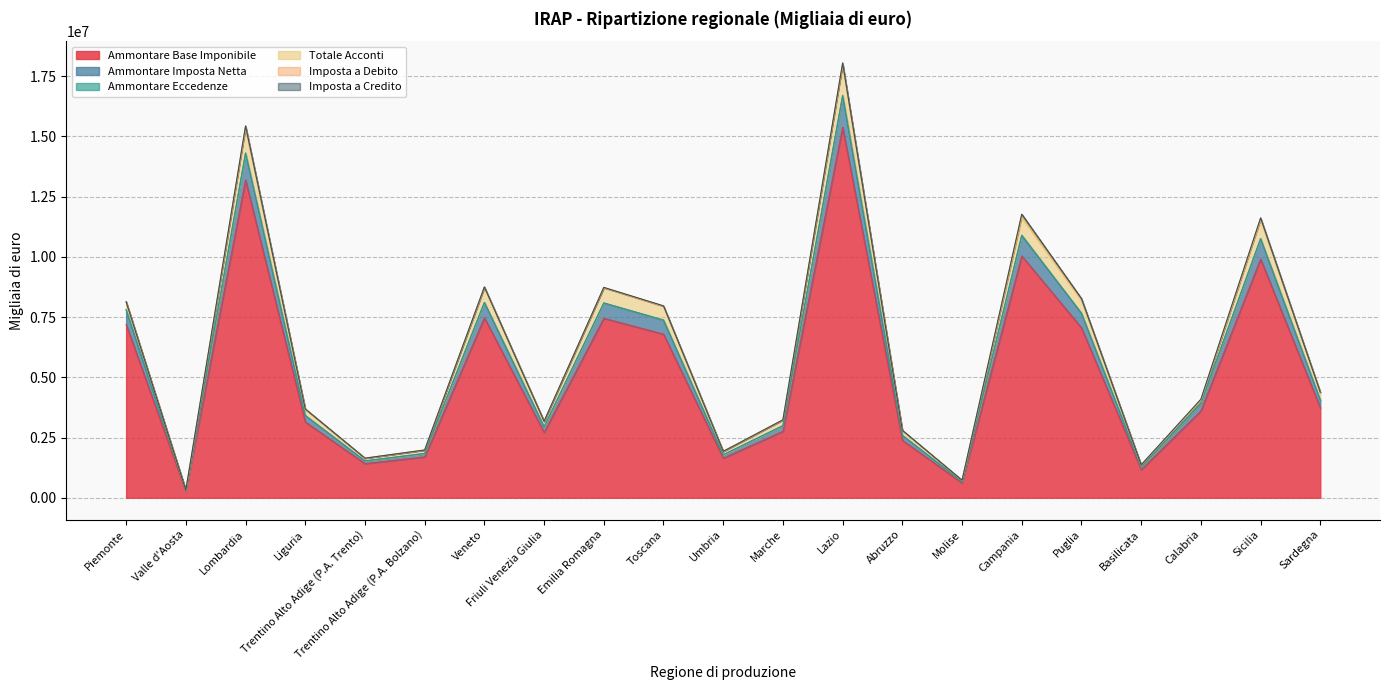

True or false: Ammontare Base Imponibile and Ammontare Imposta Netta intersect in this chart.

False